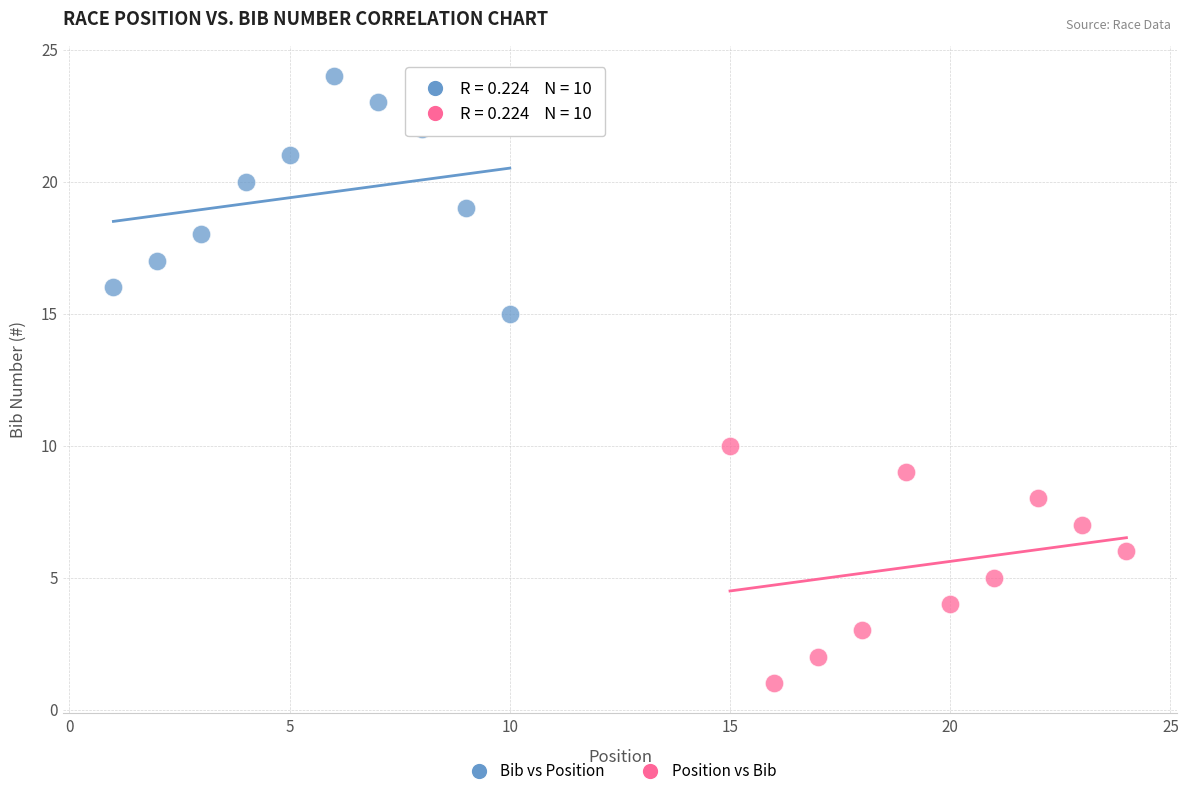

Which series contains the lowest Y value?

Position vs Bib